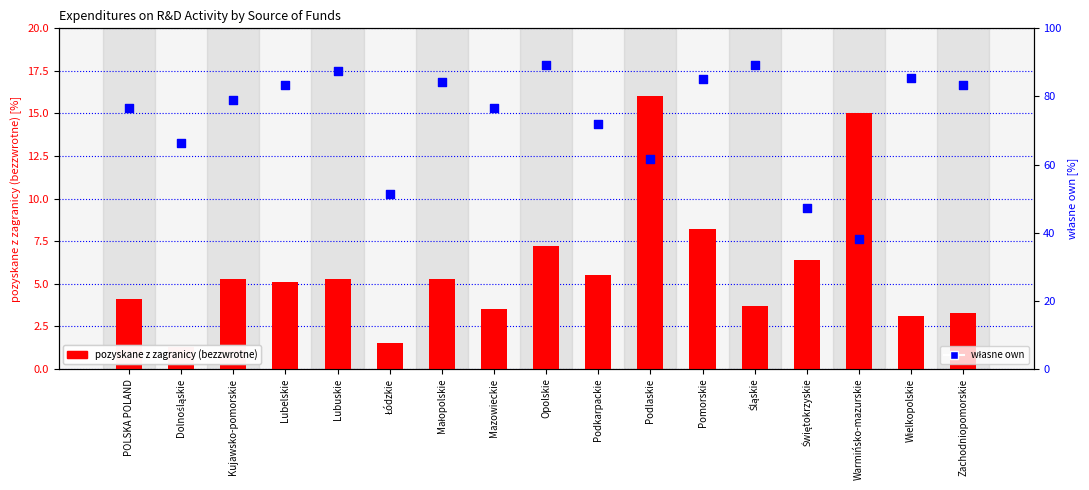

At how many categories does at least one series exceed 5?

17